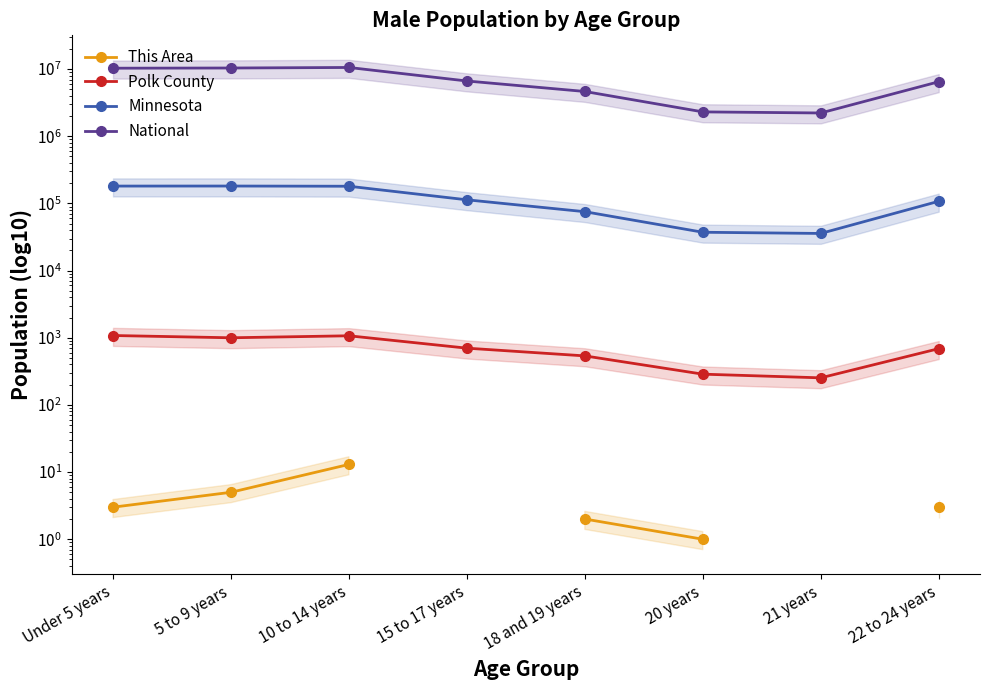

What is the difference between the maximum and second lowest values in the Minnesota series?

144383.0